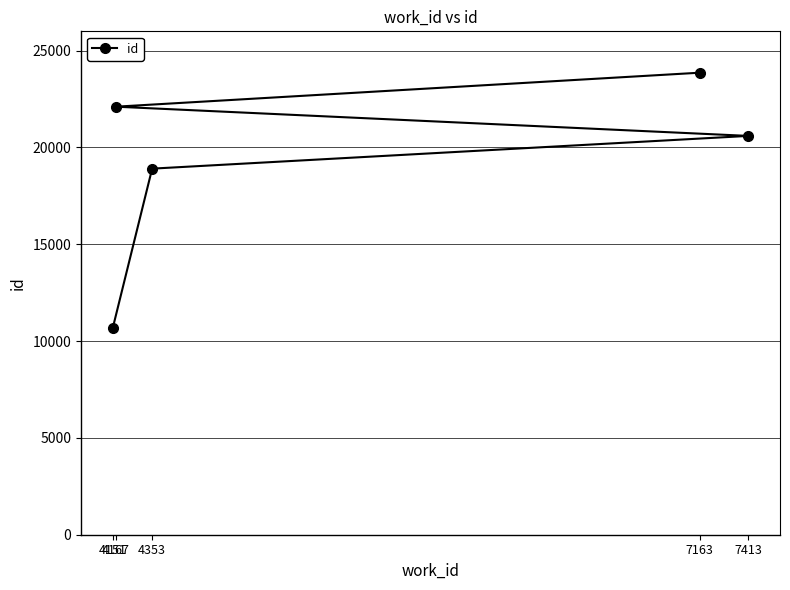

Reading right to left, what are all the values shown in this chart?

7413=20599	7163=23863	4353=18908	4167=22108	4151=10684